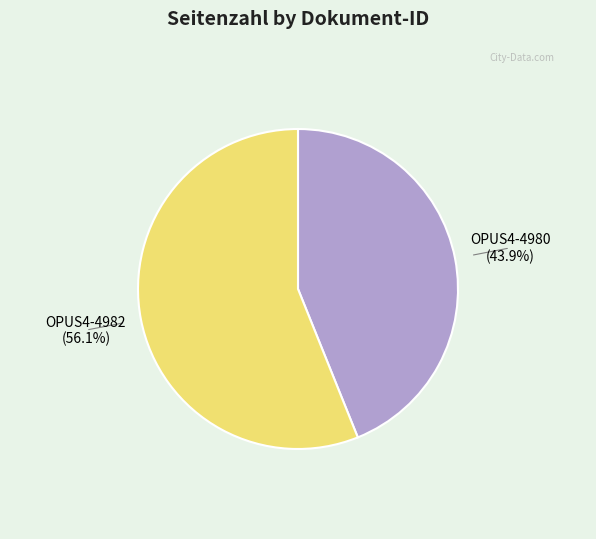

To the nearest percent, what percentage of the pie is OPUS4-4982?

56%